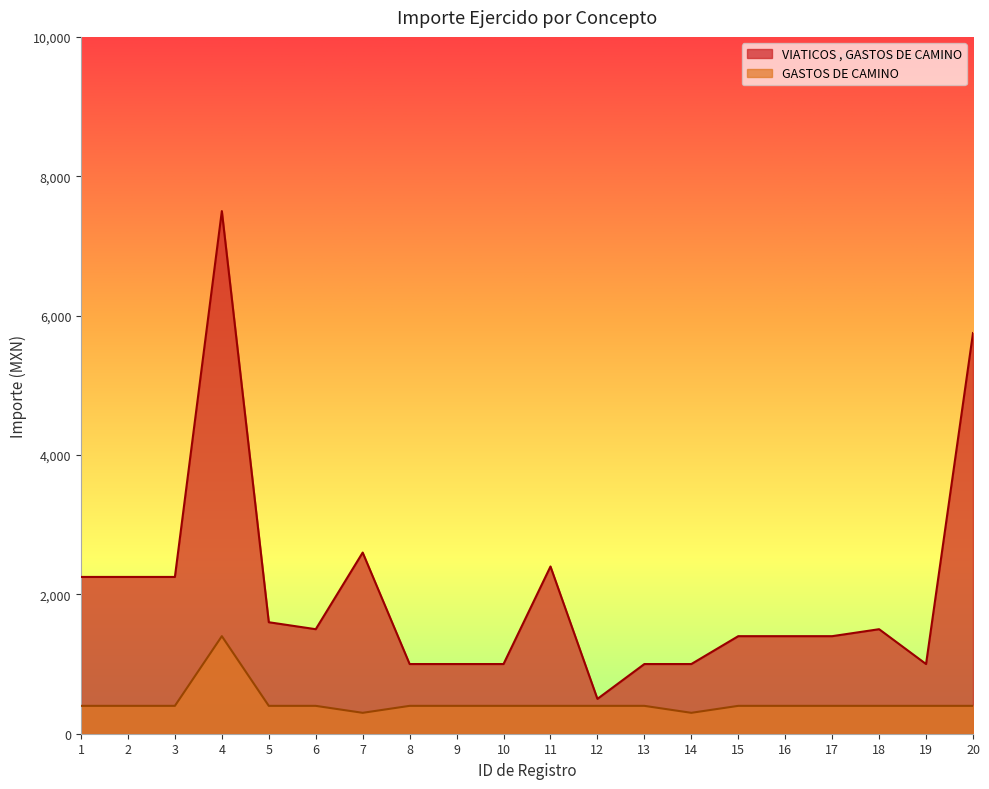

Which series changed the most between 8 and 18?

VIATICOS , GASTOS DE CAMINO